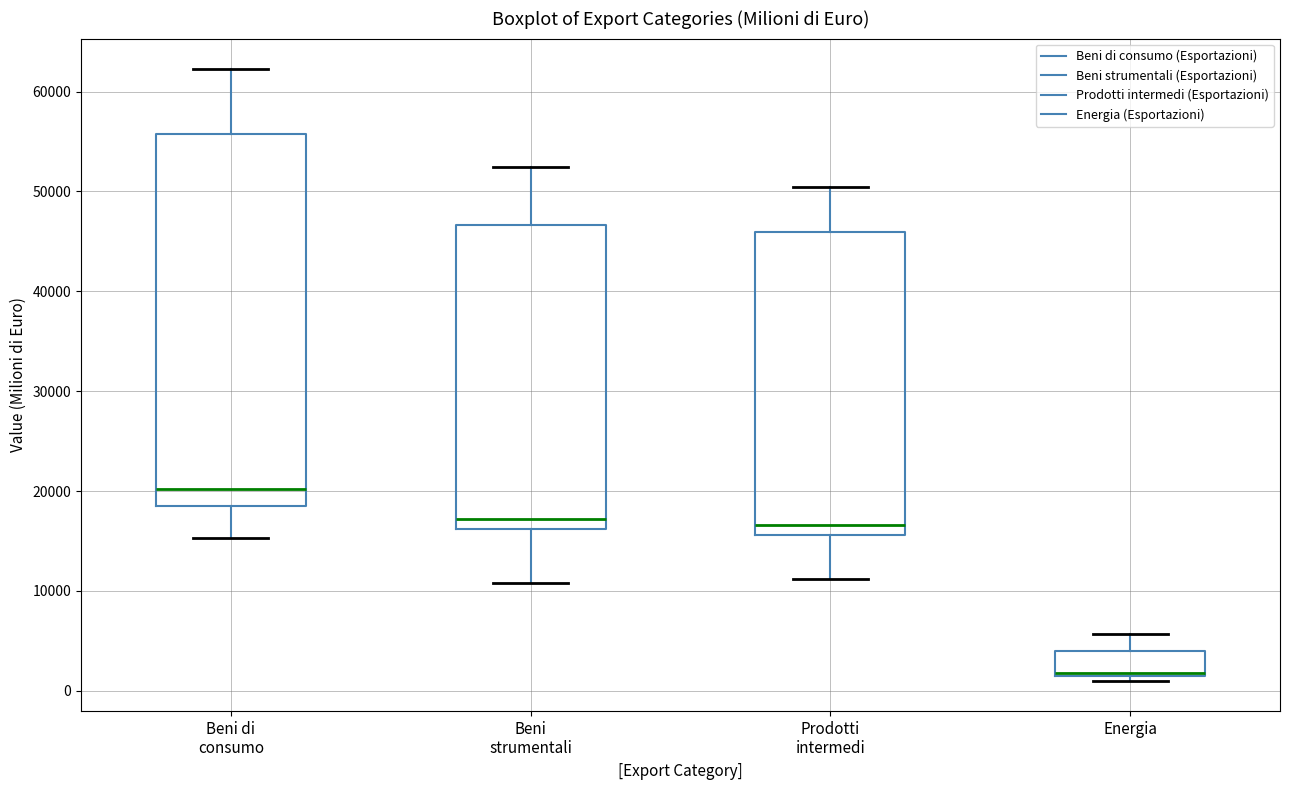

Which box is the tallest, from its lower edge to its upper edge?

Beni di consumo